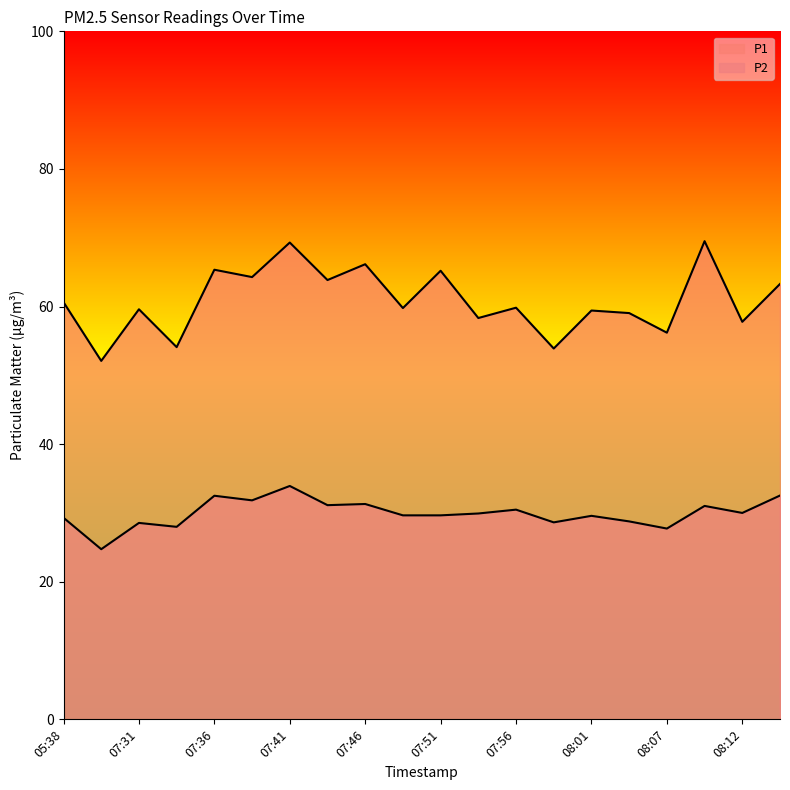

True or false: P2 and P1 cross at least once.

False